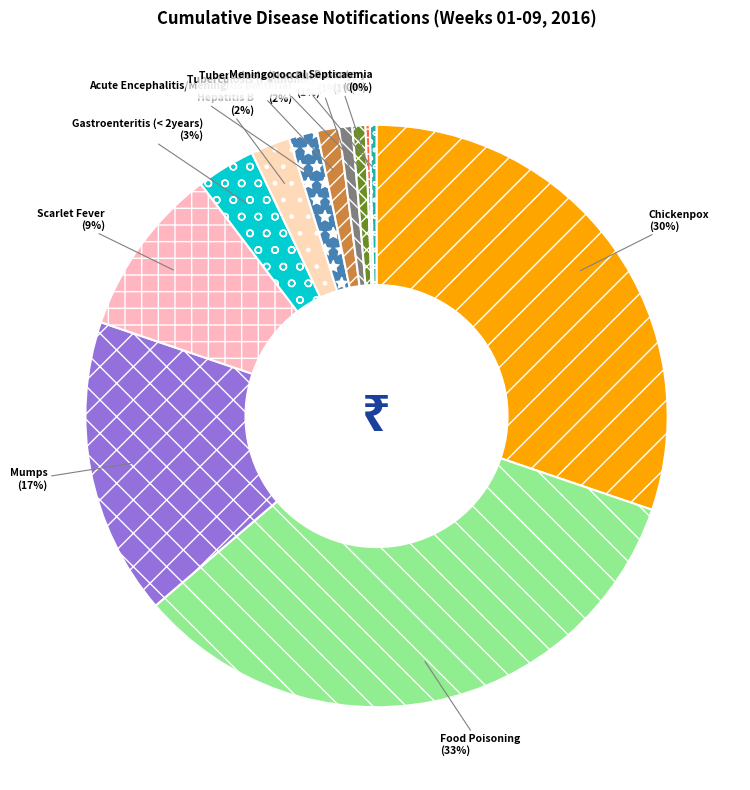

To the nearest percent, what is the average slice percentage?

8%